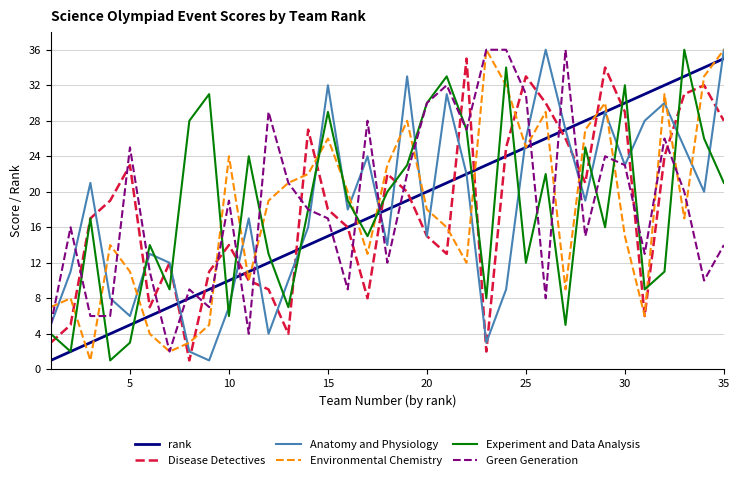

At how many categories does at least one series exceed 17?

31